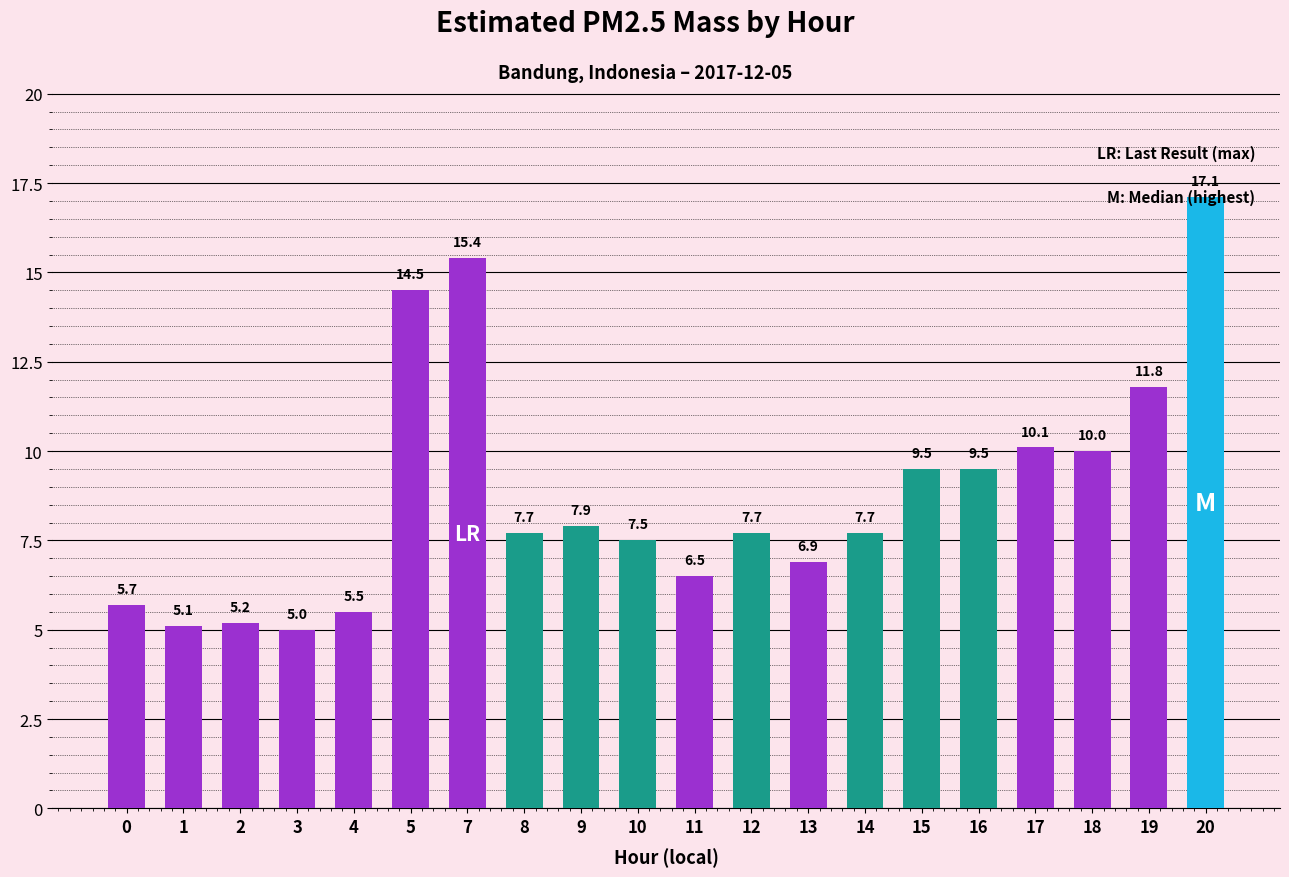

What is the minimum value shown in the chart?

5.0